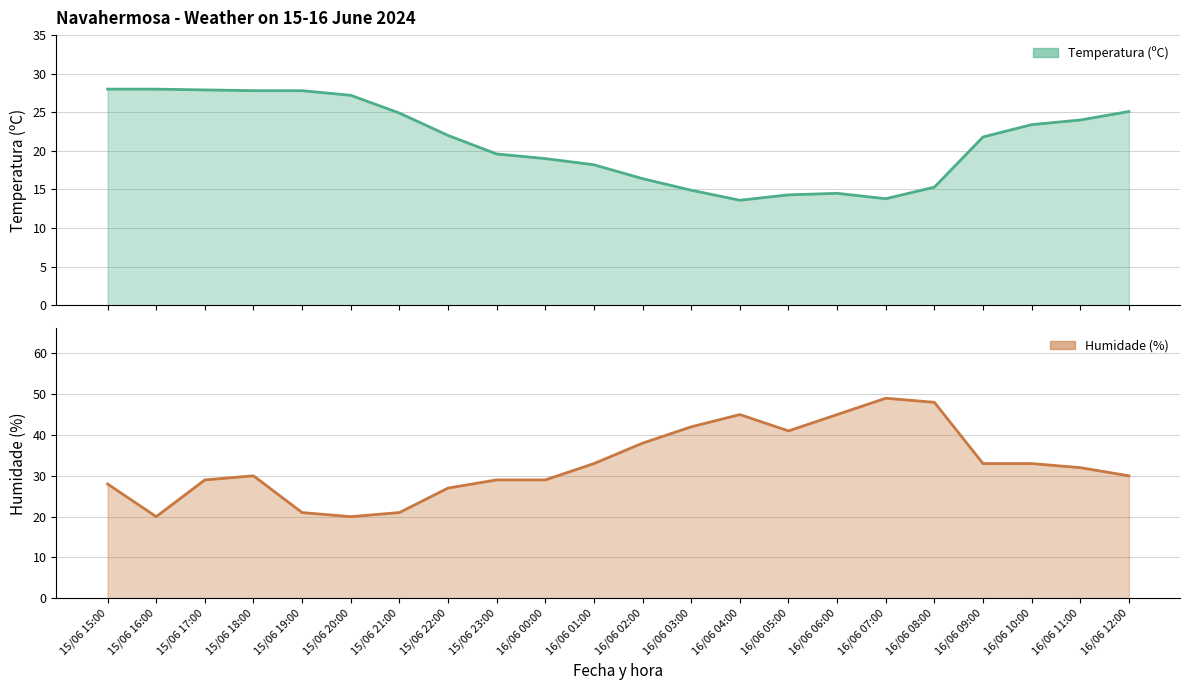

Reading right to left, what are all the values shown in this chart?

Temperatura (ºC): 25.1	24.0	23.4	21.8	15.3	13.8	14.5	14.3	13.6	14.9	16.4	18.2	19.0	19.6	22.0	24.9	27.2	27.8	27.8	27.9	28.0	28.0
Humidade (%): 30.0	32.0	33.0	33.0	48.0	49.0	45.0	41.0	45.0	42.0	38.0	33.0	29.0	29.0	27.0	21.0	20.0	21.0	30.0	29.0	20.0	28.0